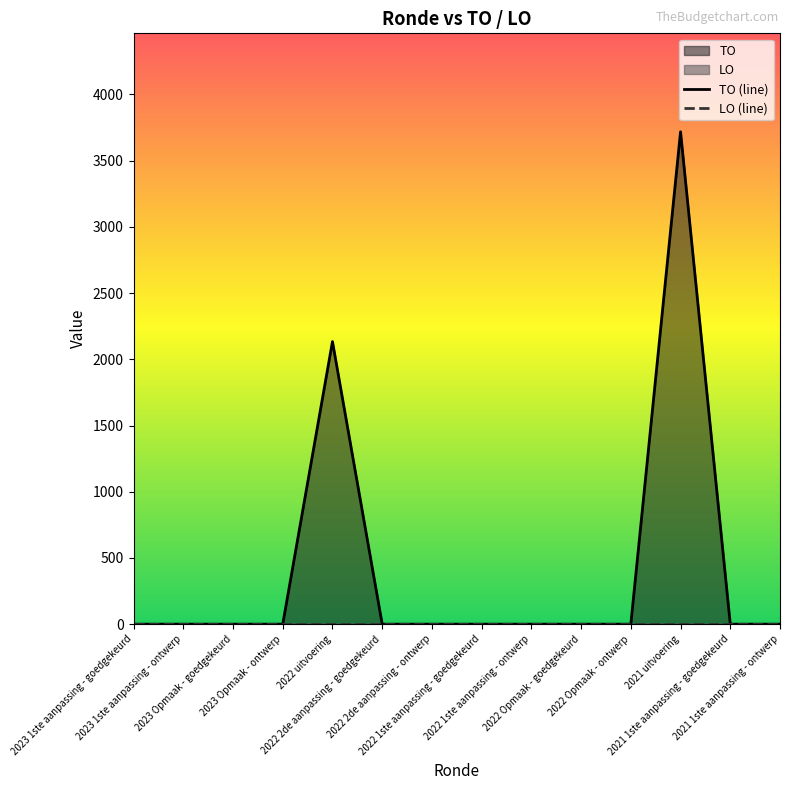

Reading left to right, extract all data points from this chart.

2023 1ste aanpassing - goedgekeurd=0	2023 1ste aanpassing - ontwerp=0	2023 Opmaak - goedgekeurd=0	2023 Opmaak - ontwerp=0	2022 uitvoering=2134	2022 2de aanpassing - goedgekeurd=0	2022 2de aanpassing - ontwerp=0	2022 1ste aanpassing - goedgekeurd=0	2022 1ste aanpassing - ontwerp=0	2022 Opmaak - goedgekeurd=0	2022 Opmaak - ontwerp=0	2021 uitvoering=3718	2021 1ste aanpassing - goedgekeurd=0	2021 1ste aanpassing - ontwerp=0